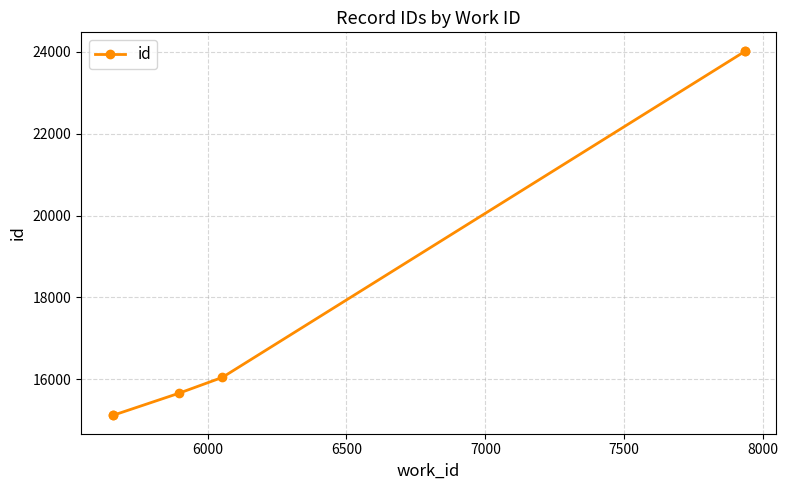

What is the change in value from 6000 to 8000?

+8920